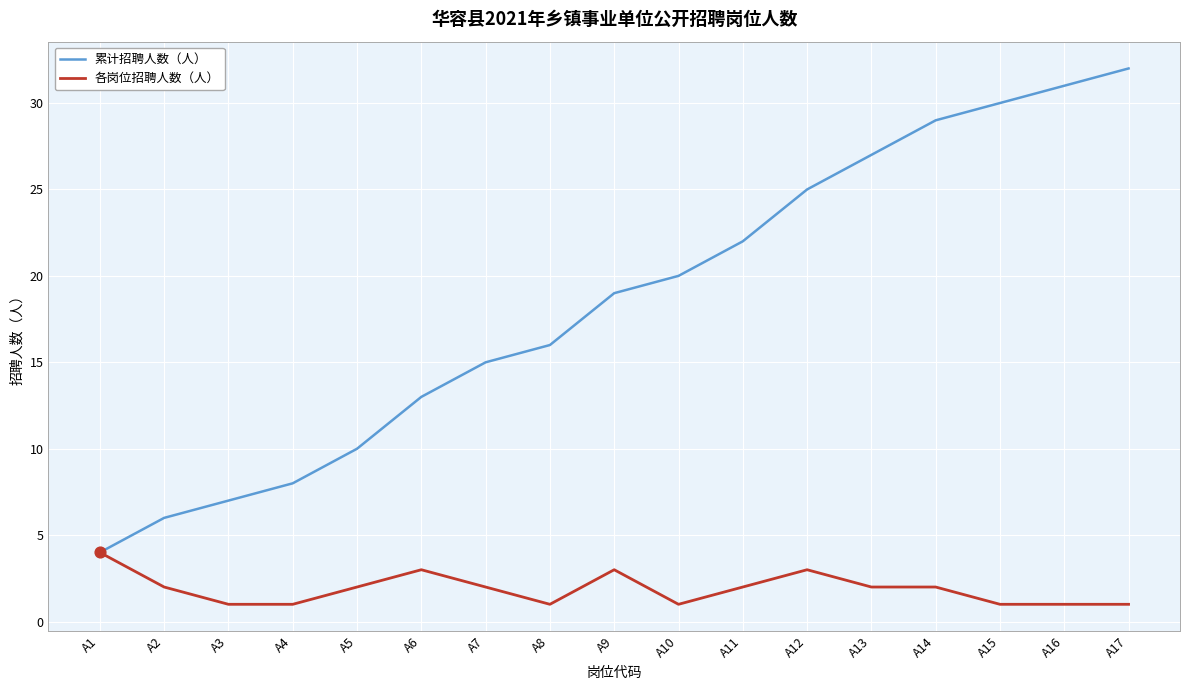

Which series has the largest range (max minus min)?

累计招聘人数（人）